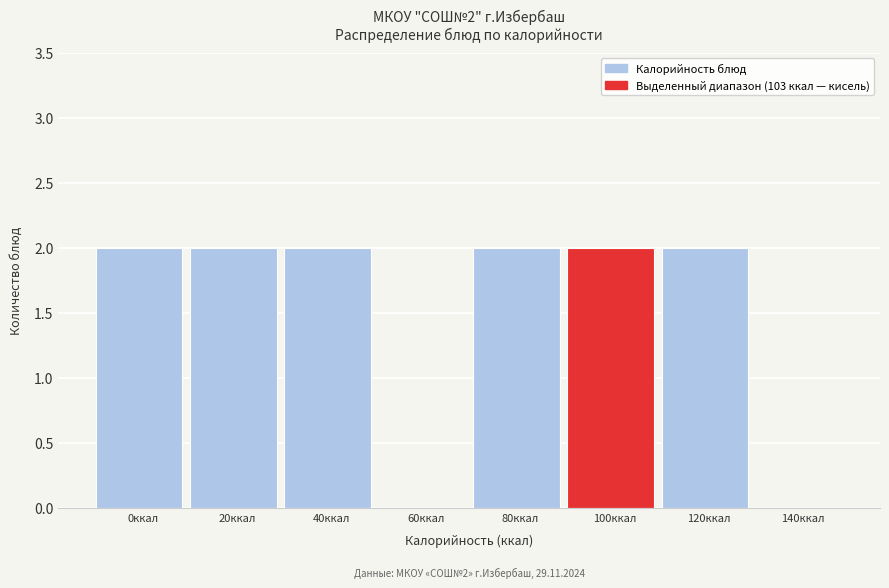

Reading left to right, extract all data points from this chart.

0ккал=2	20ккал=2	40ккал=2	60ккал=0	80ккал=2	100ккал=2	120ккал=2	140ккал=0